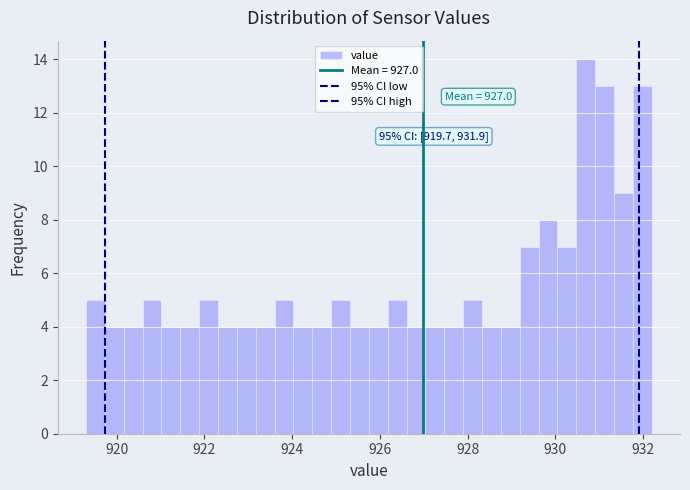

Read against the x-axis, roughly where is the centre of the tallest bar?

930.6